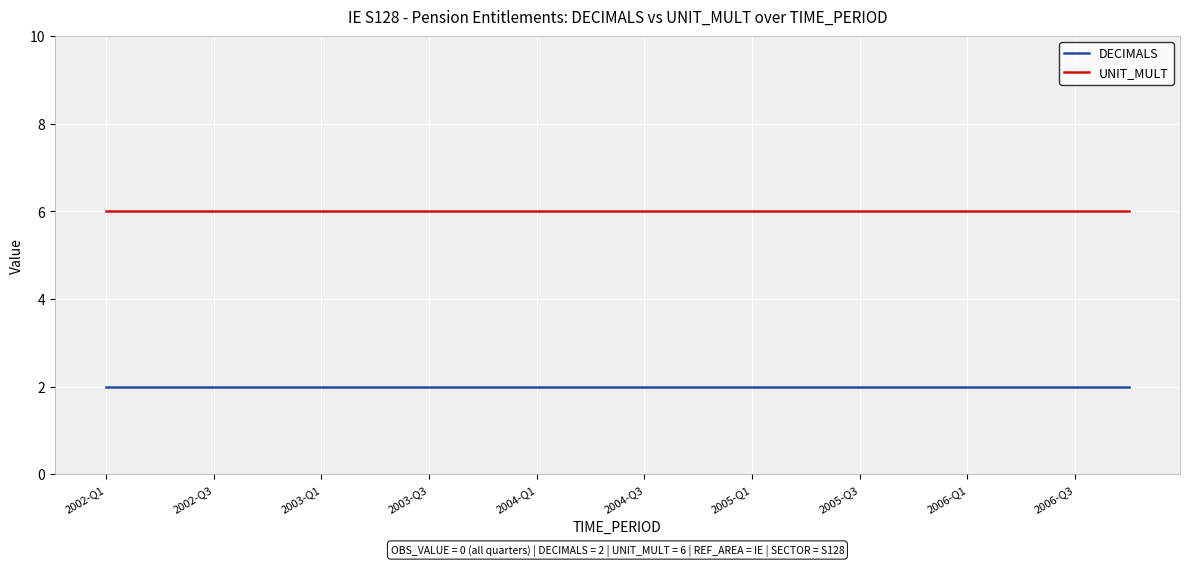

What is the average value of the DECIMALS series?

2